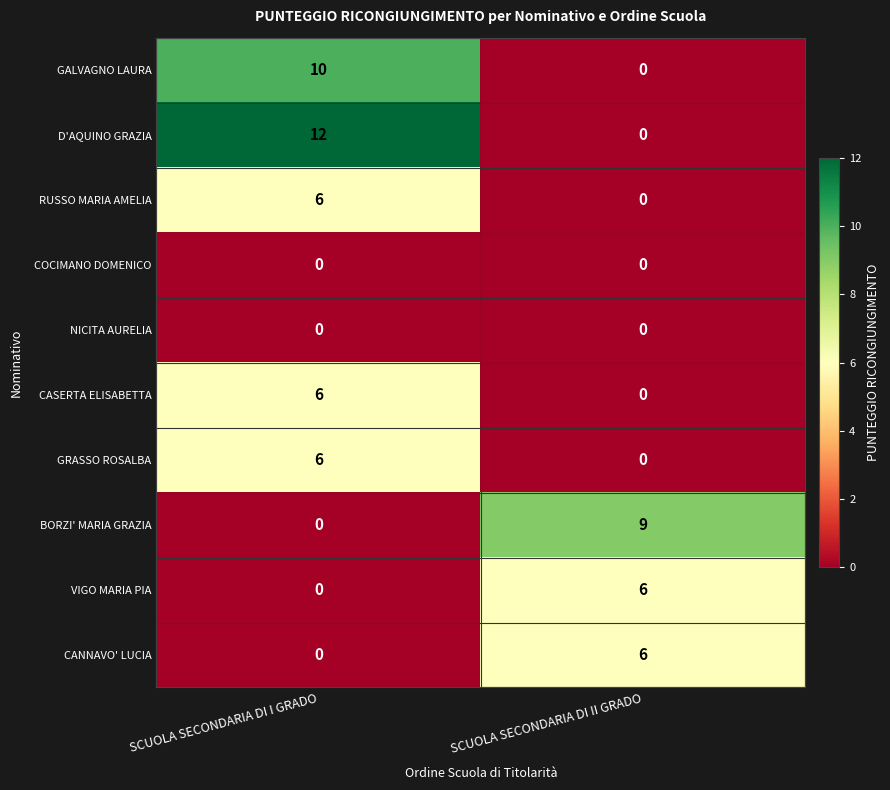

Which series has the largest range (max minus min)?

D'AQUINO GRAZIA